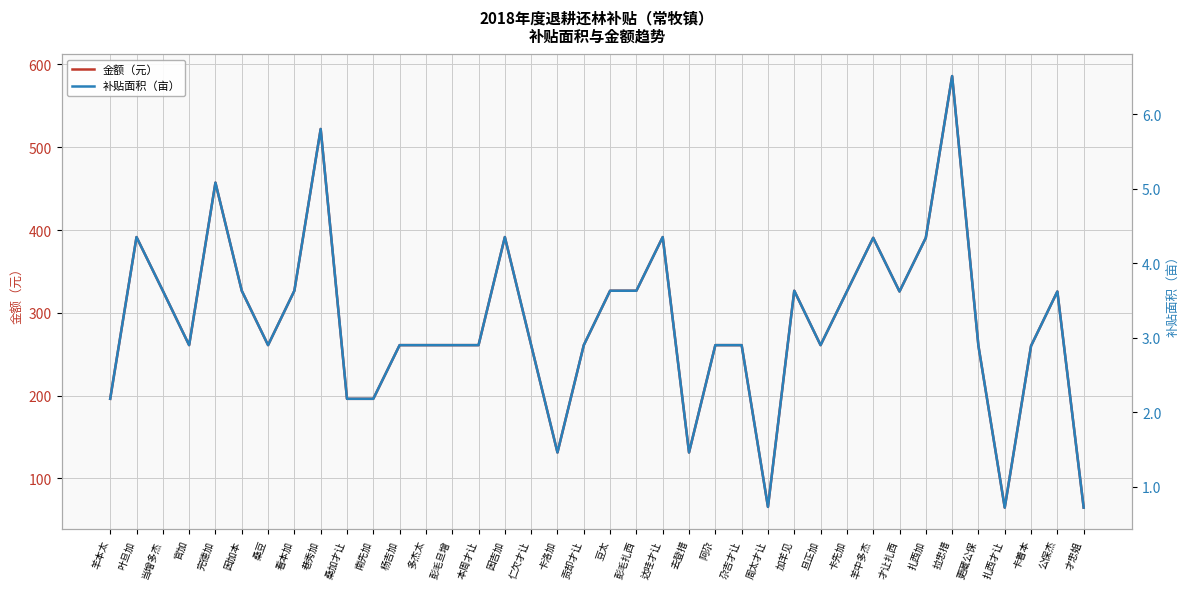

What is the average value of the 金额（元） series?

286.7